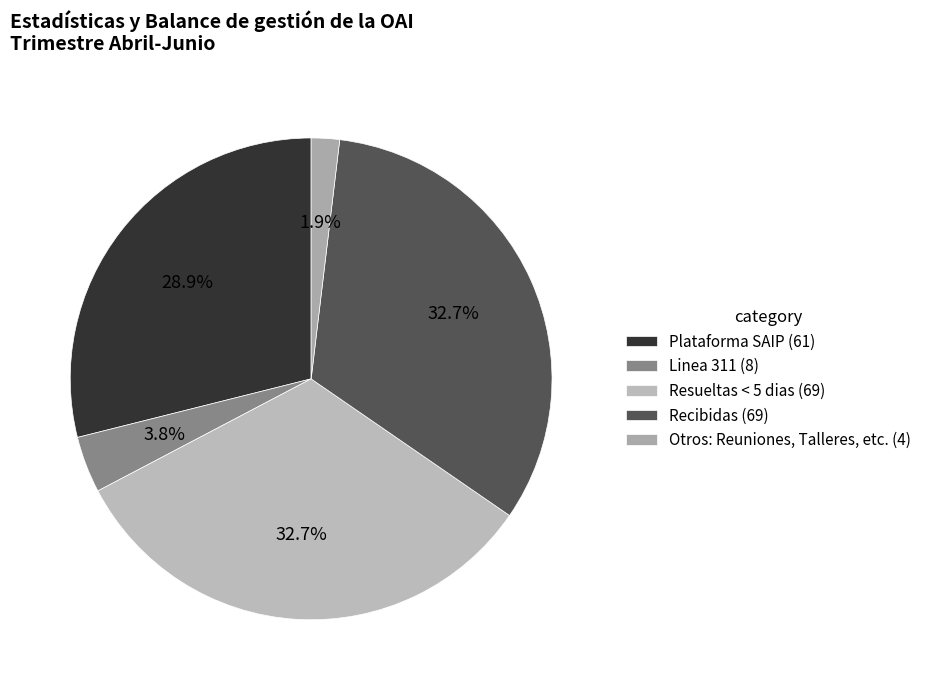

Does Plataforma SAIP represent more than half of the total?

No